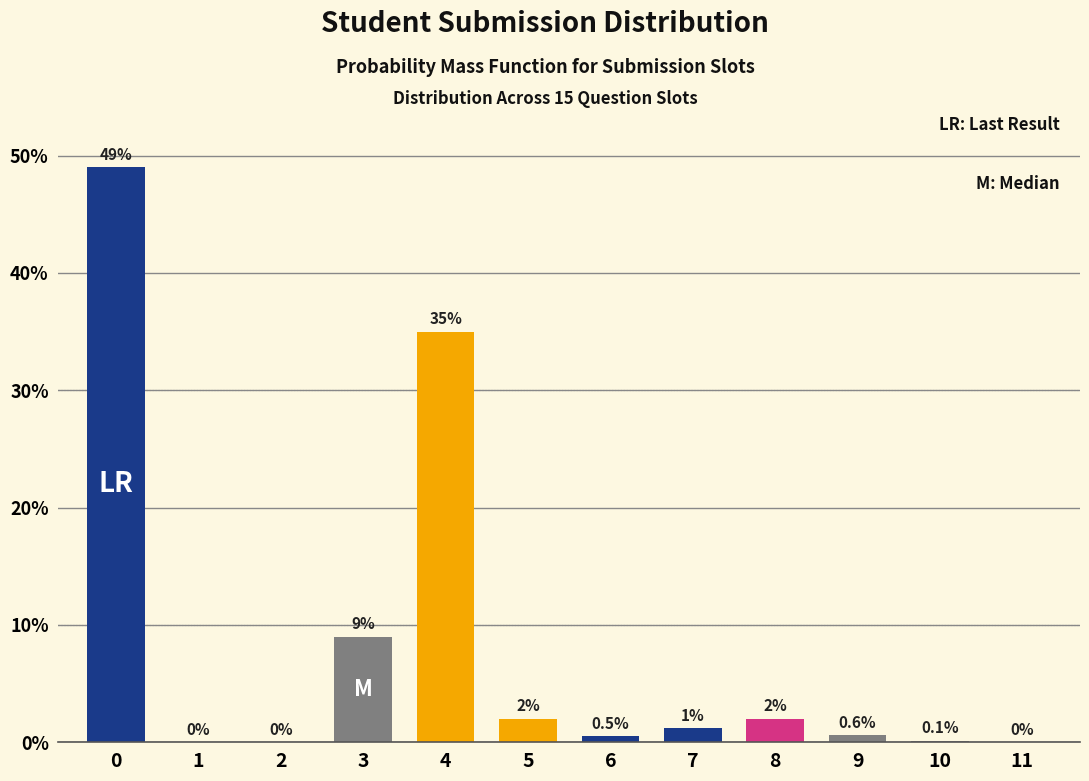

Reading left to right, transcribe all the data shown in this chart.

0=49.0	1=0.0	2=0.0	3=9.0	4=35.0	5=2.0	6=0.5	7=1.2	8=2.0	9=0.6	10=0.1	11=0.0